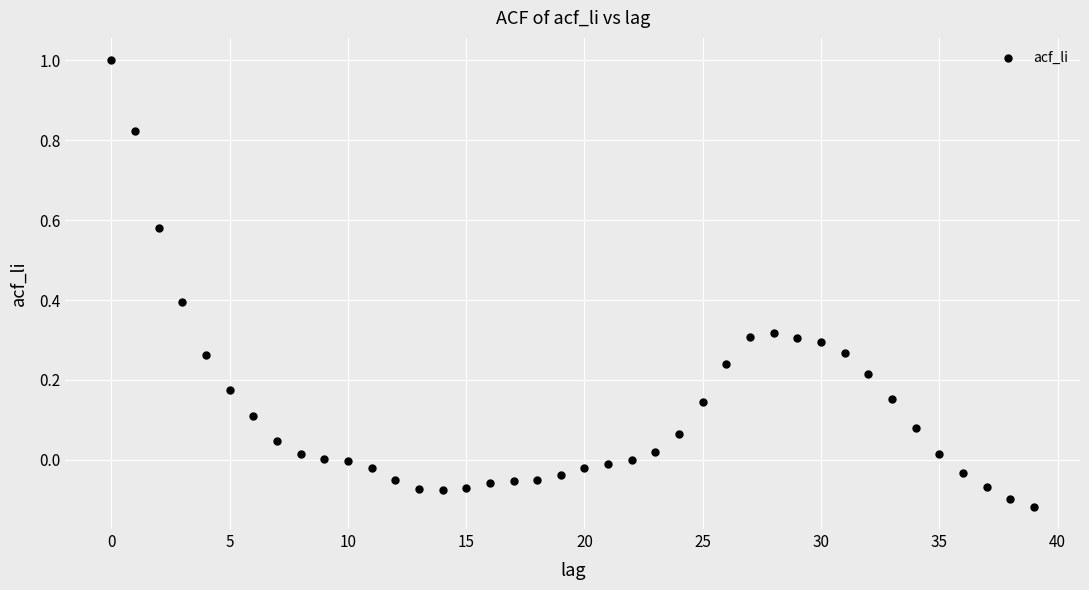

What is the range of Y values (max minus min)?

1.1